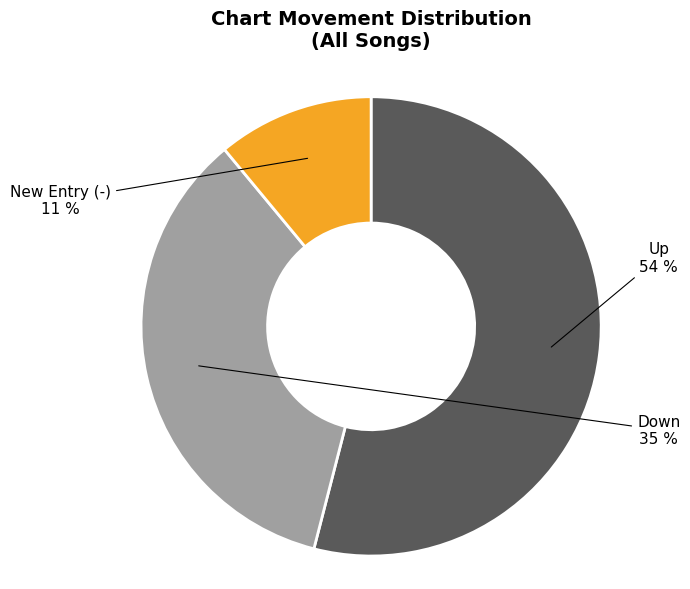

Do New Entry (-) and Down together represent more than half of the pie?

No